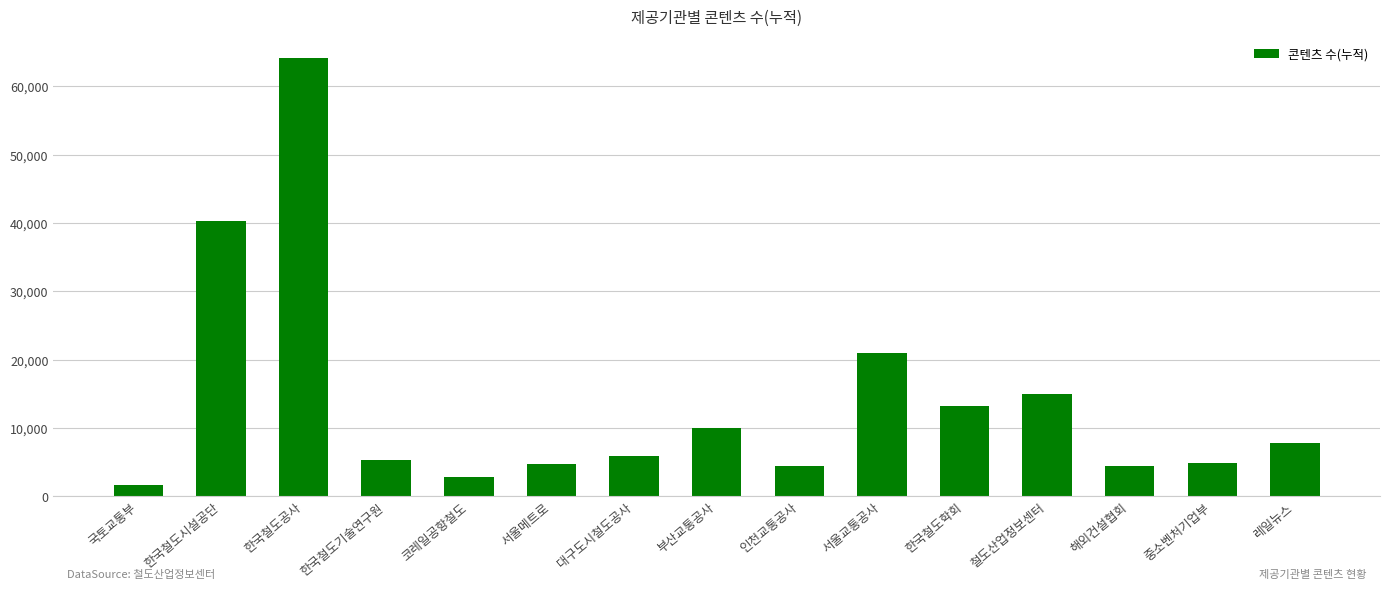

Read the value at 한국철도공사, to the nearest 10.

64130